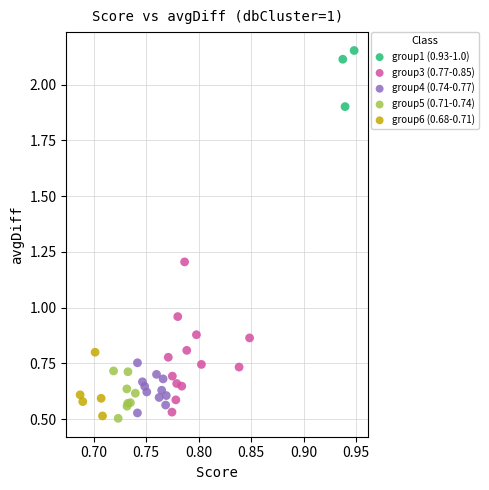

Which series has the widest spread of Y values?

group3 (0.77-0.85)